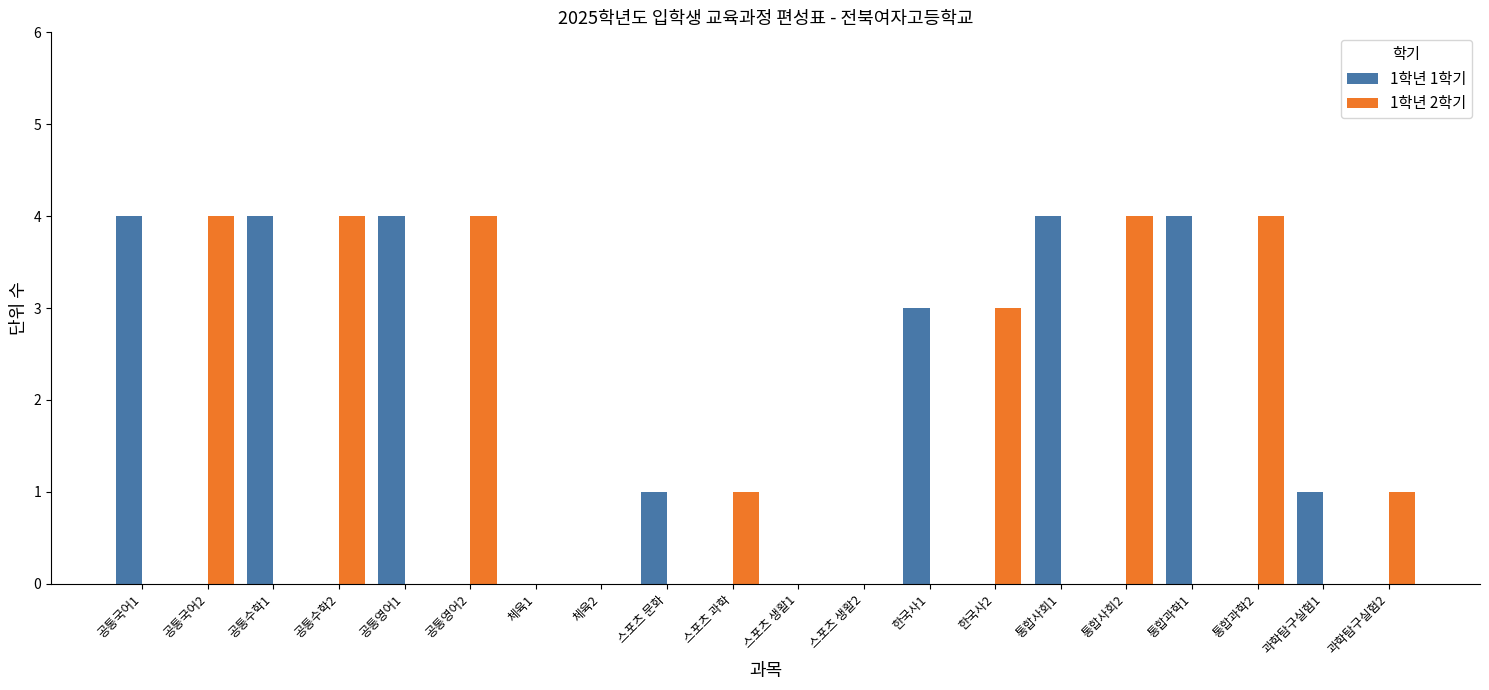

Is the value of 1학년 2학기 at 통합과학2 greater than the value of 1학년 1학기 at 체육2?

Yes